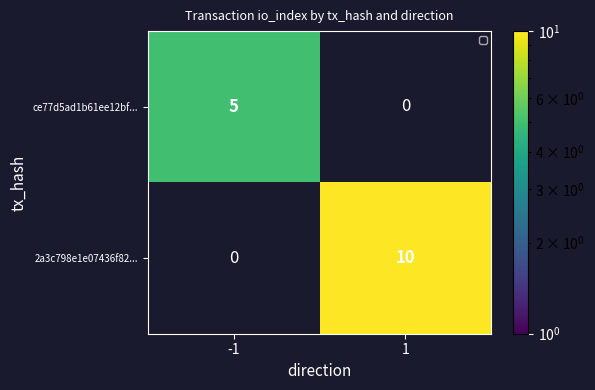

Is the value of 2a3c798e1e07436f82... at 1 greater than the value of ce77d5ad1b61ee12bf... at -1?

Yes